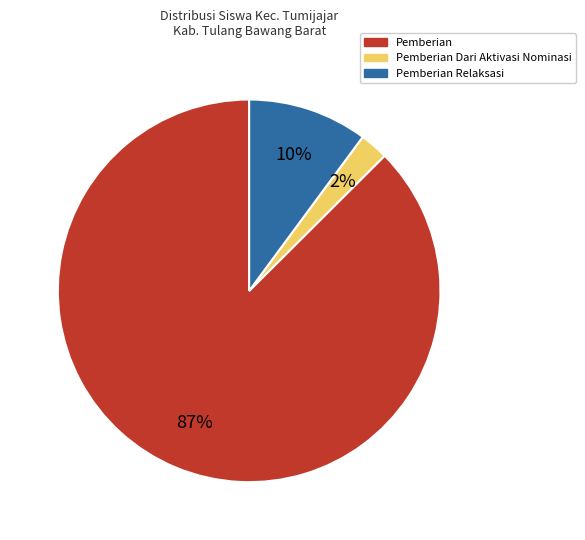

Count the number of slices in the pie.

3